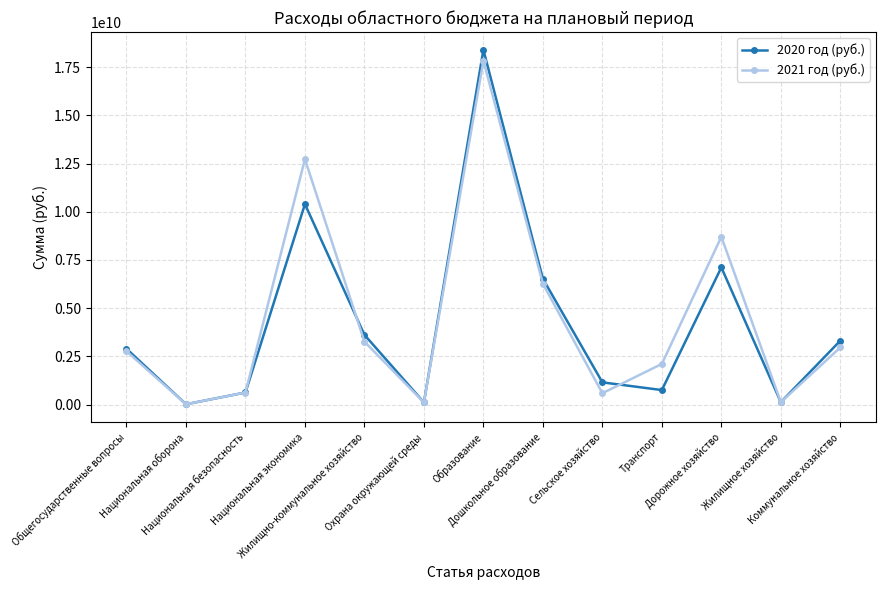

Which series has the largest range (max minus min)?

2020 год (руб.)